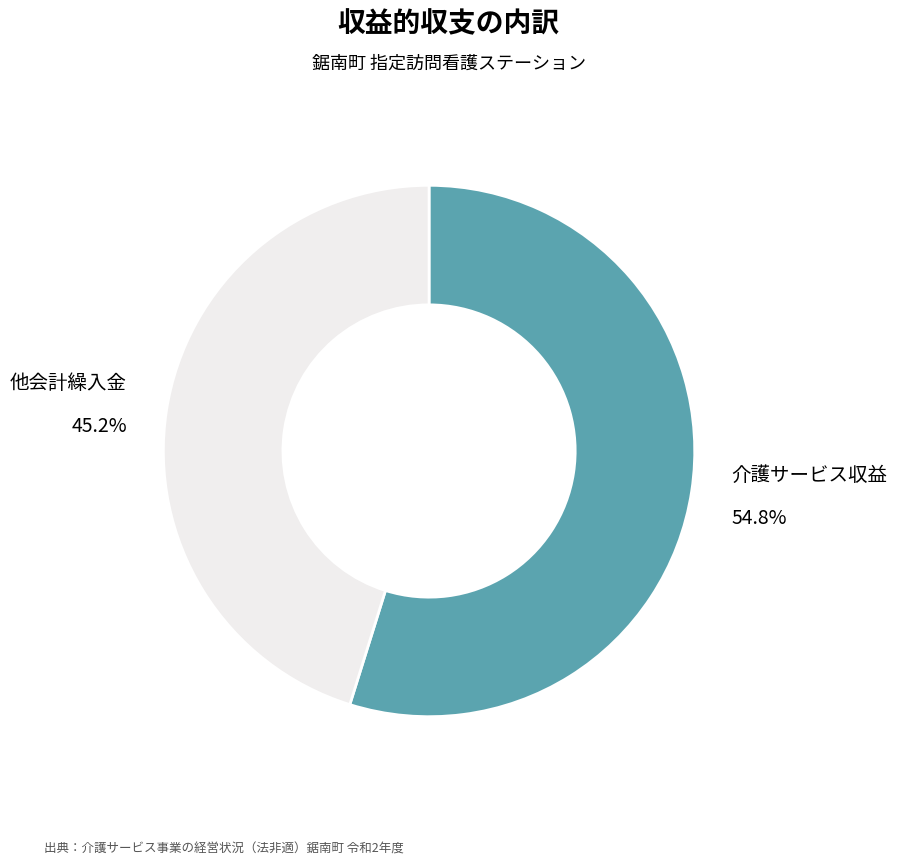

Does any single category account for the majority?

Yes